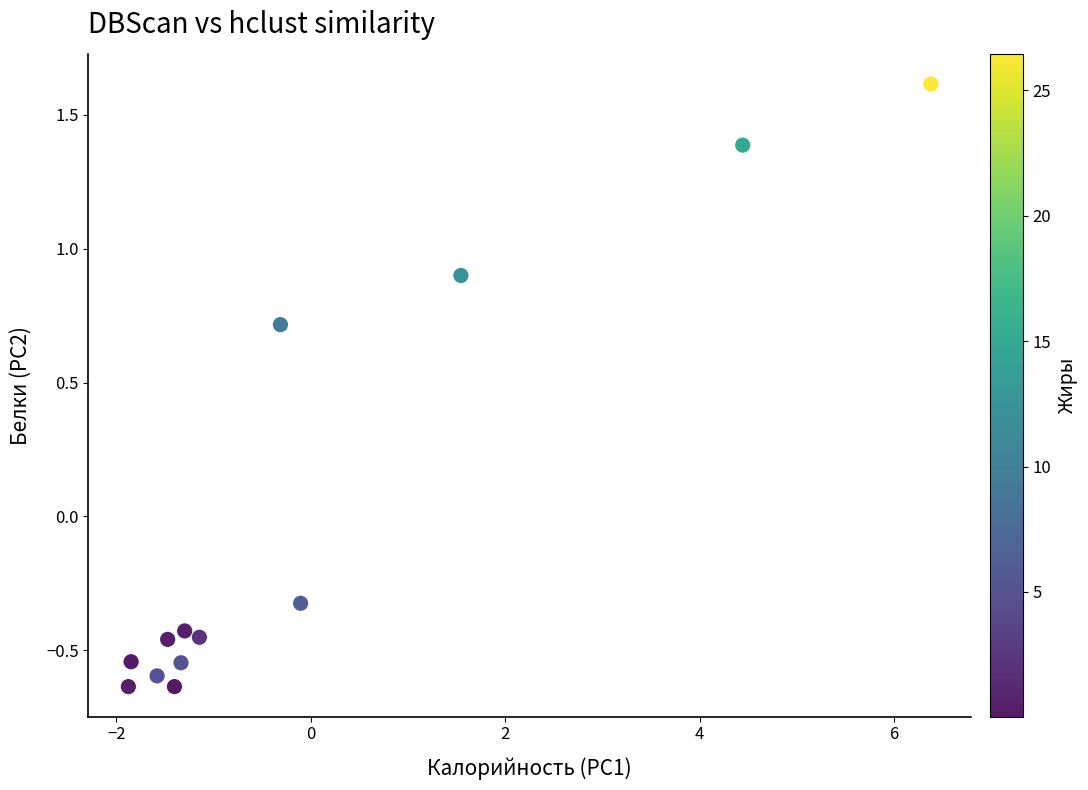

What Y value in the scatter plot is closest to 0?

-0.3